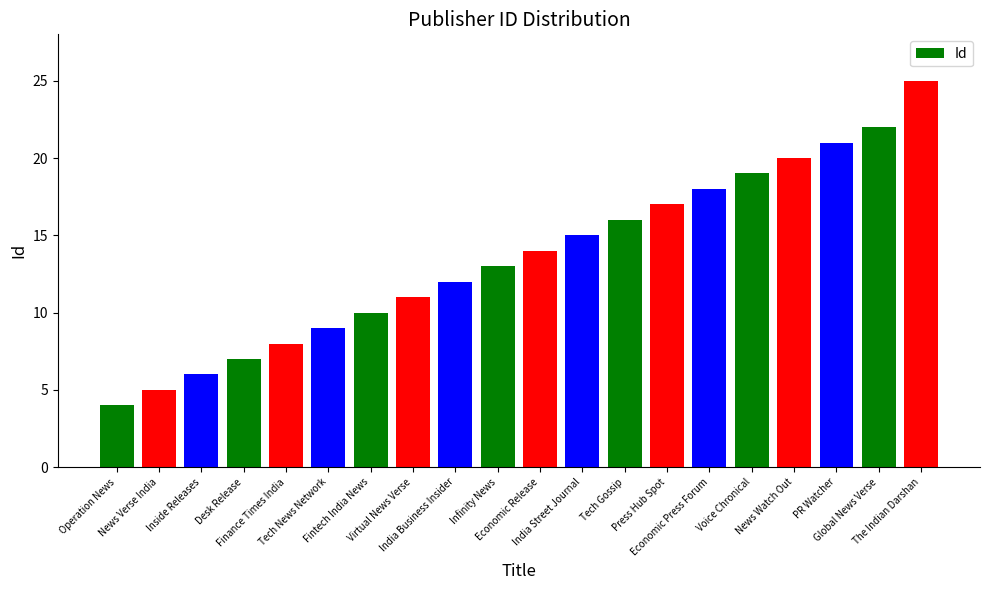

Rank the categories by value from lowest to highest.

Operation News, News Verse India, Inside Releases, Desk Release, Finance Times India, Tech News Network, Fintech India News, Virtual News Verse, India Business Insider, Infinity News, Economic Release, India Street Journal, Tech Gossip, Press Hub Spot, Economic Press Forum, Voice Chronical, News Watch Out, PR Watcher, Global News Verse, The Indian Darshan